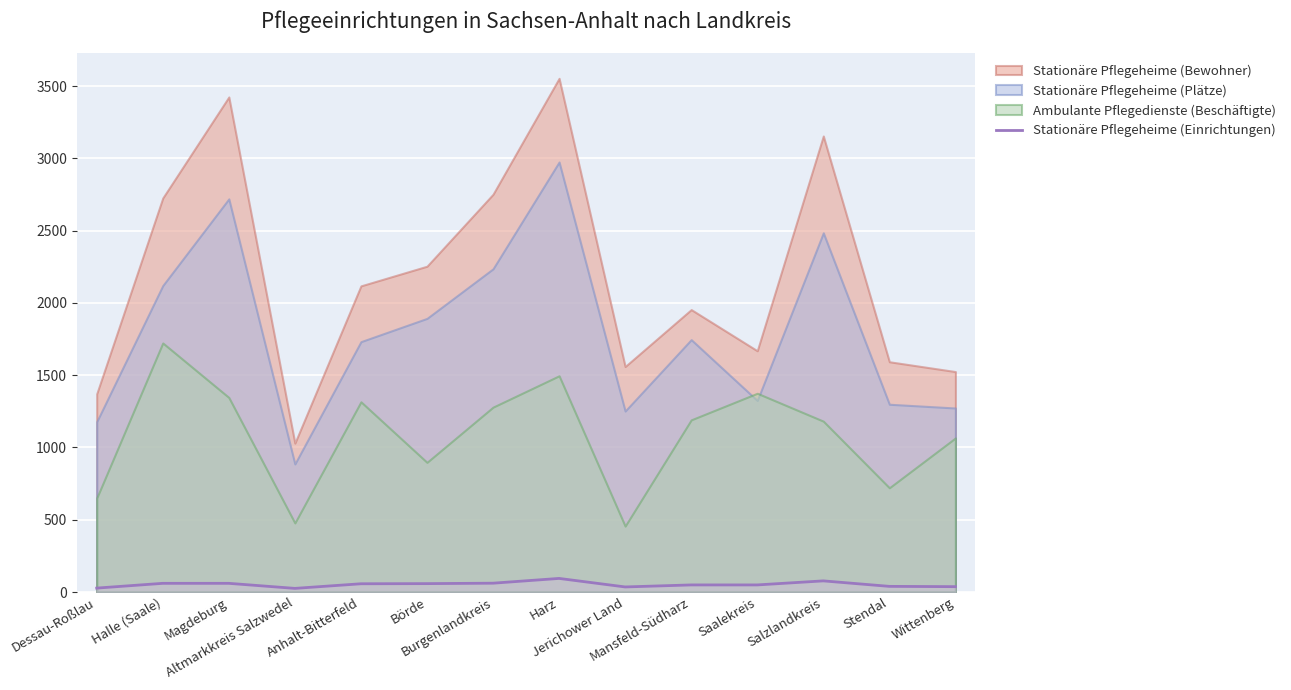

What is the minimum value shown in the chart?

25